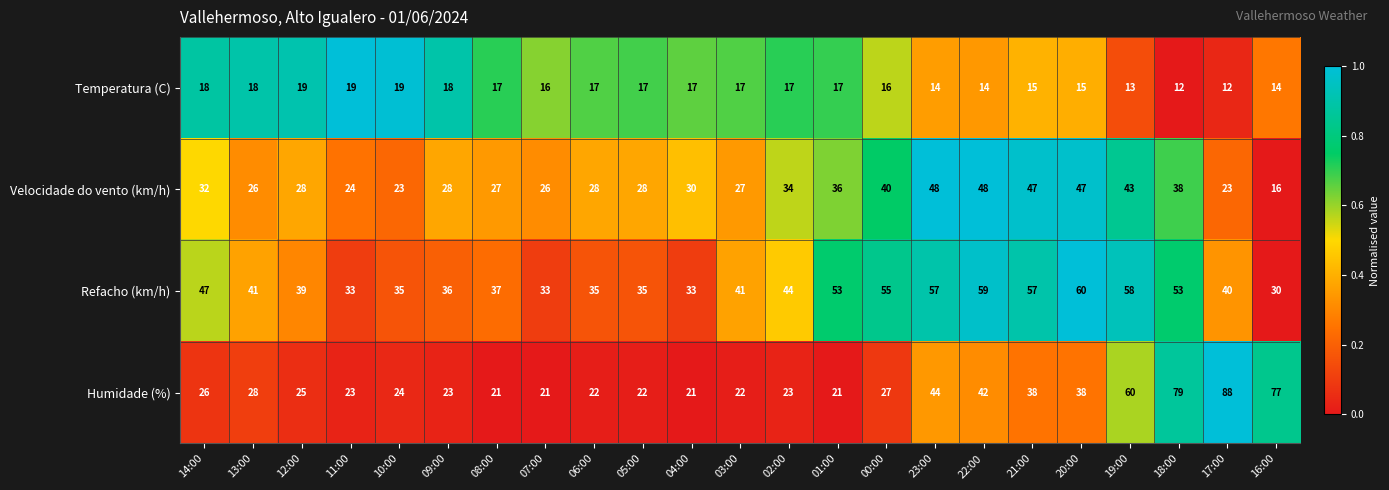

At which category is the sum across all series the highest?

18:00